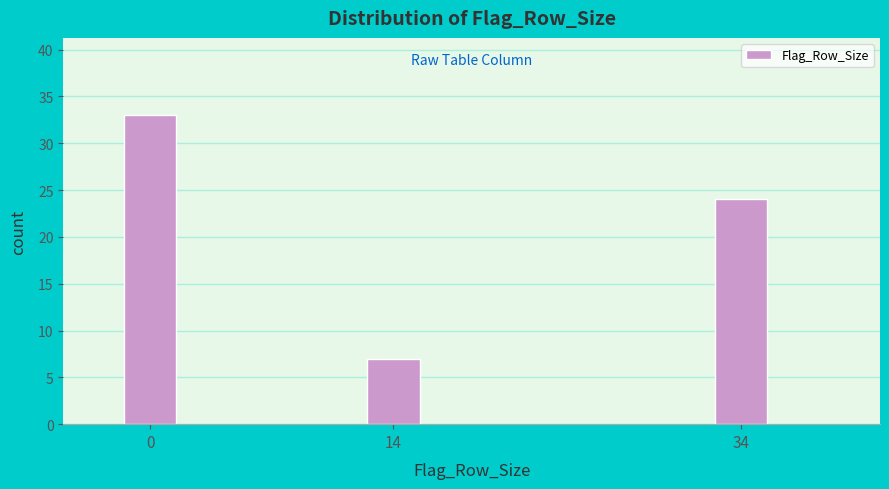

Reading left to right, transcribe all the data shown in this chart.

0=33	14=7	34=24